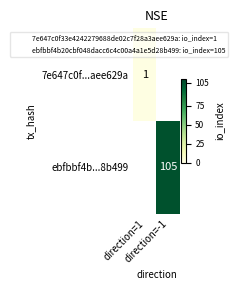

Where is 7e647c0f...aee629a nearest to the value 1?

direction=1